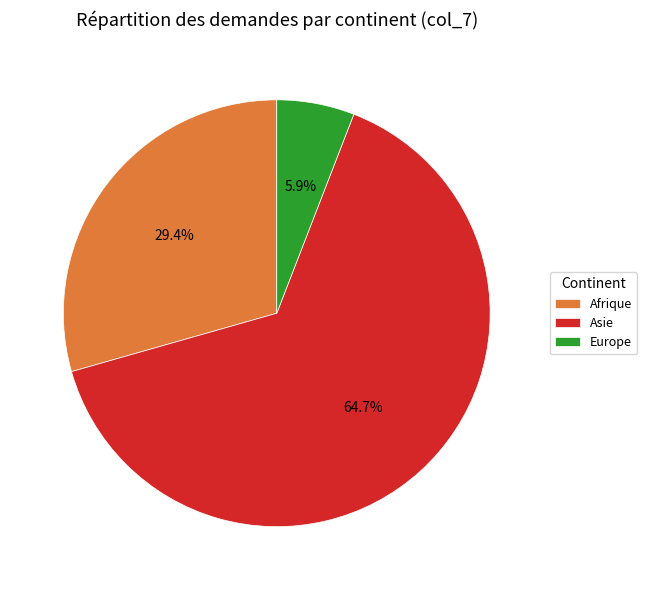

Count the number of slices in the pie.

3